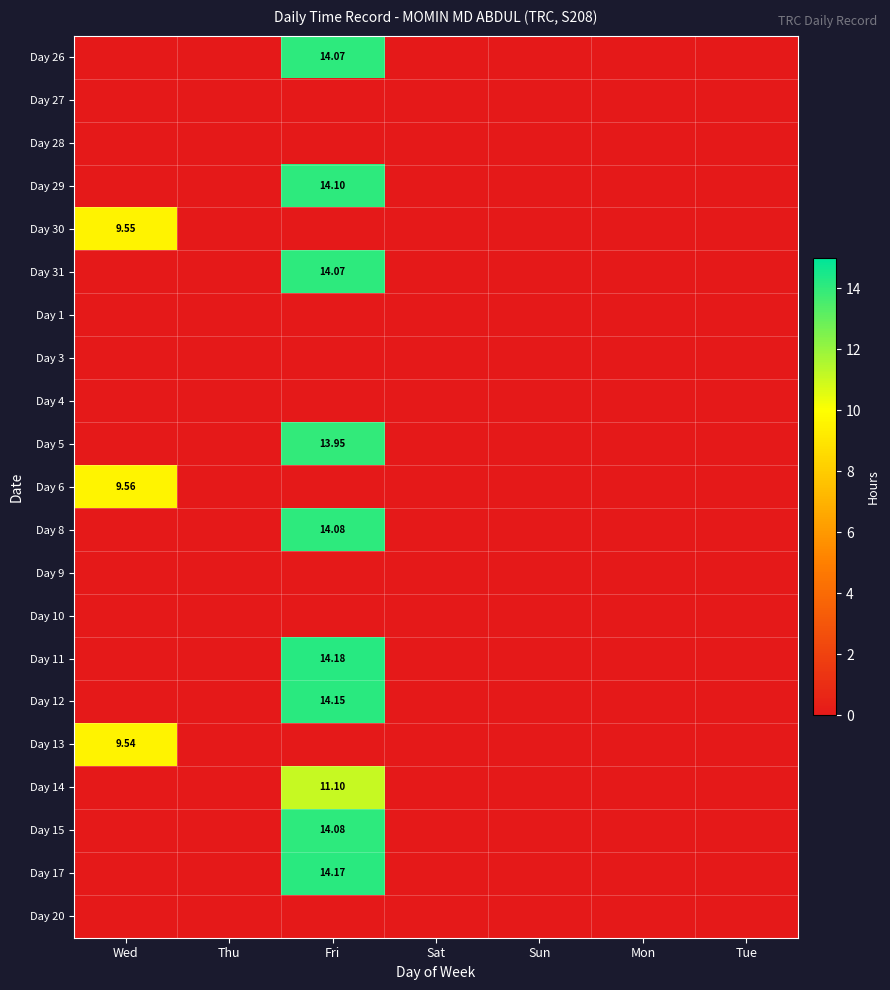

Count the Day 6 values in the range 0 to 1.

6